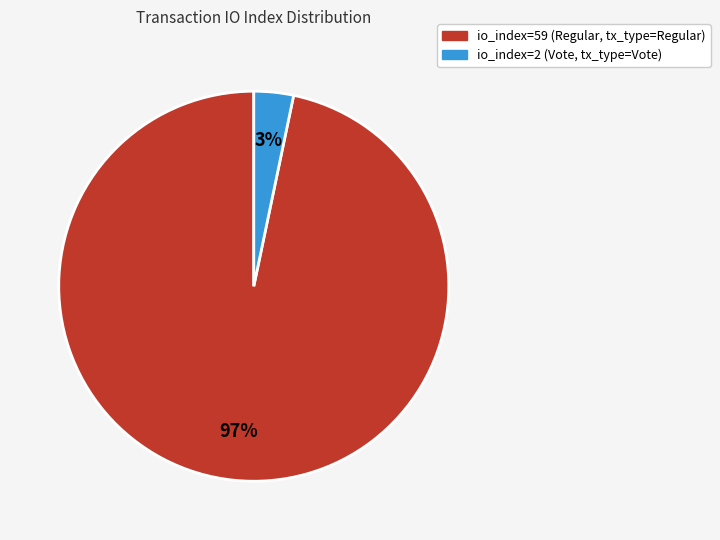

To the nearest percent, what is the average slice percentage?

50%